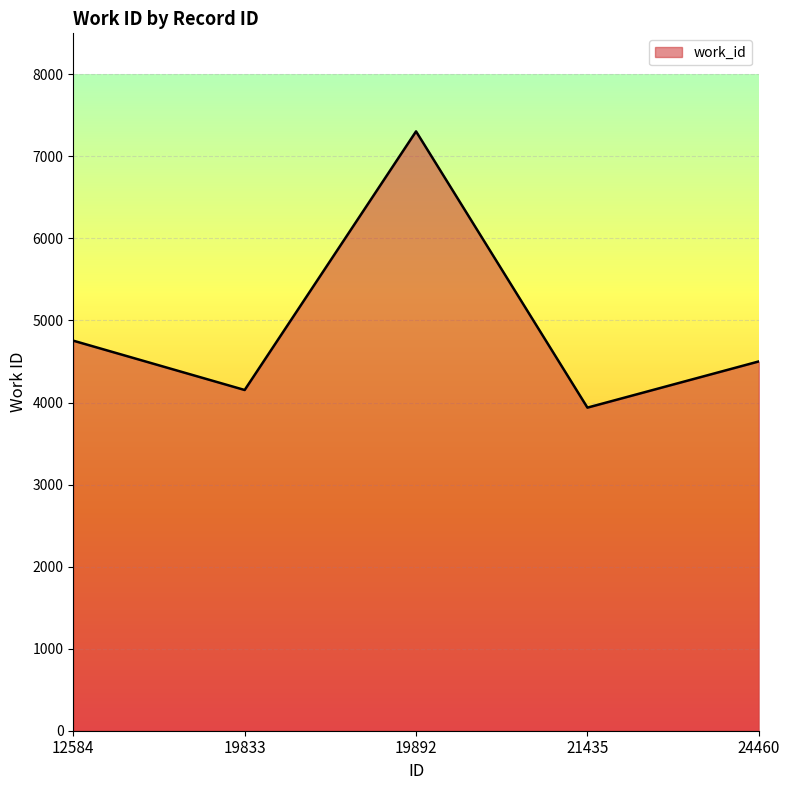

At which category does the data reach its first local peak?

19892